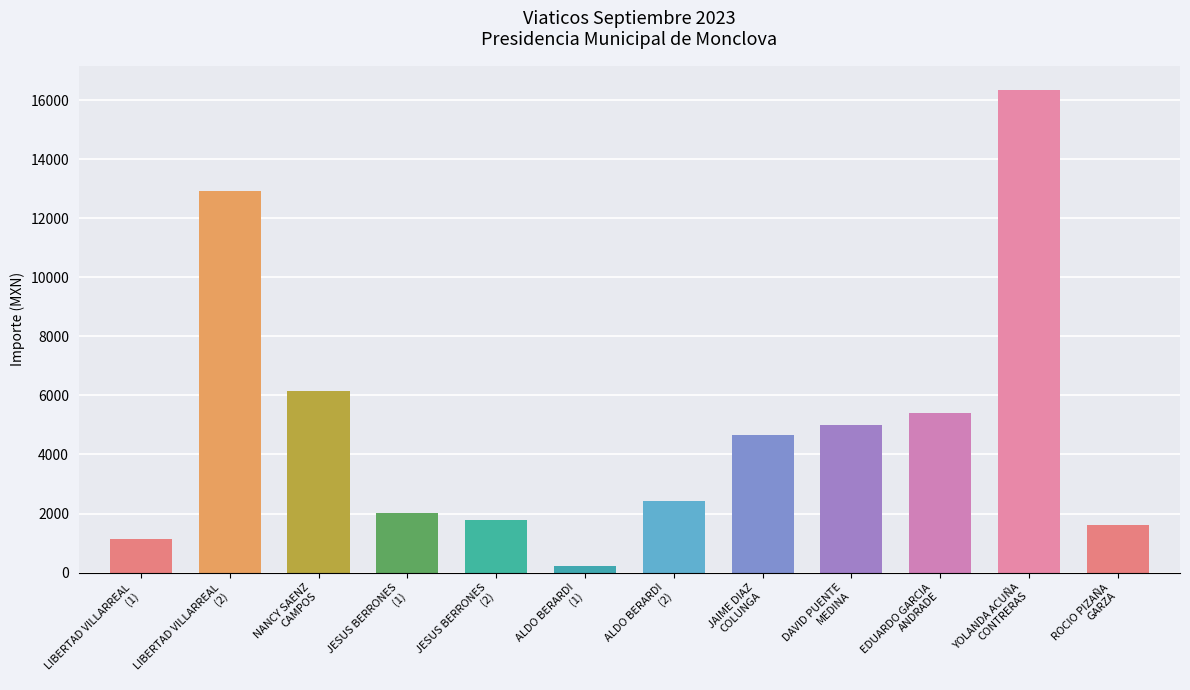

Which has a higher value, NANCY SAENZ
CAMPOS or YOLANDA ACUÑA
CONTRERAS?

YOLANDA ACUÑA
CONTRERAS